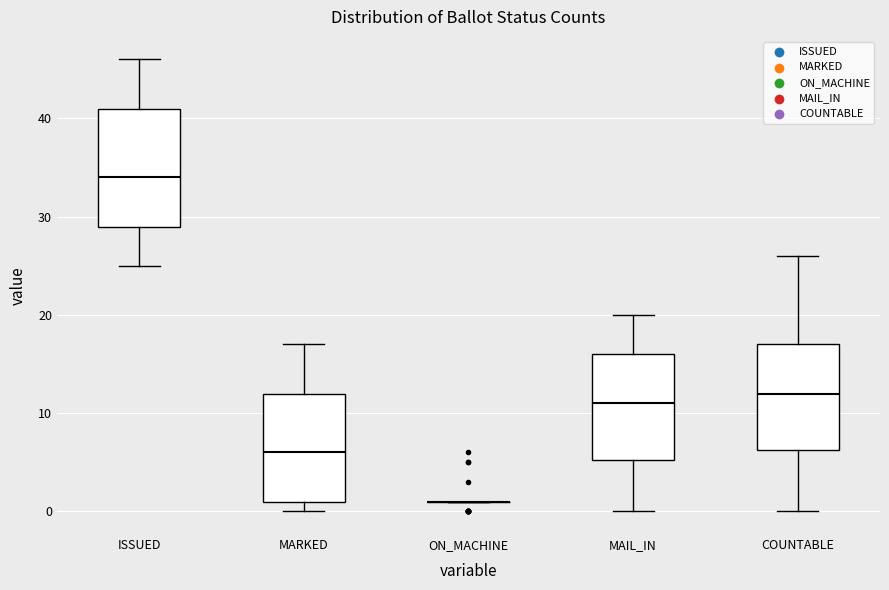

Reading left to right, transcribe this box plot: for each box, give where its median line is, the range the box spans, and where its two whiskers end, as read against the y-axis. The values are not printed on the chart, so give them approximately, as read against the axis.

ISSUED: median 34, box 29 to 41, whiskers 25 to 46
MARKED: median 6, box 1 to 12, whiskers 0 to 17
ON_MACHINE: box collapsed to a line at 1, whiskers 1 to 1
MAIL_IN: median 11, box 5 to 16, whiskers 0 to 20
COUNTABLE: median 12, box 6 to 17, whiskers 0 to 26